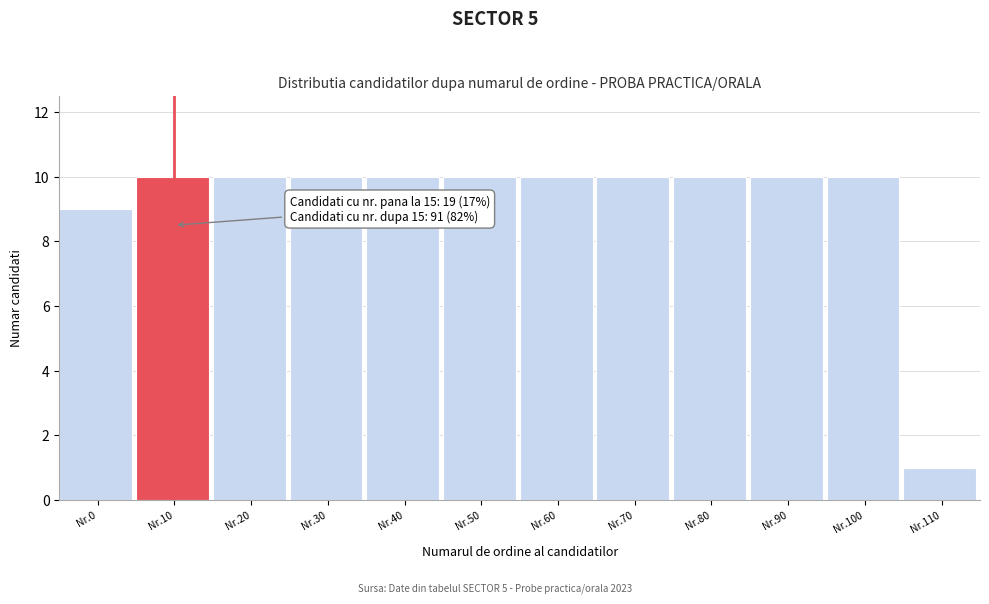

Reading left to right, transcribe all the data shown in this chart.

Nr.0=9	Nr.10=10	Nr.20=10	Nr.30=10	Nr.40=10	Nr.50=10	Nr.60=10	Nr.70=10	Nr.80=10	Nr.90=10	Nr.100=10	Nr.110=1